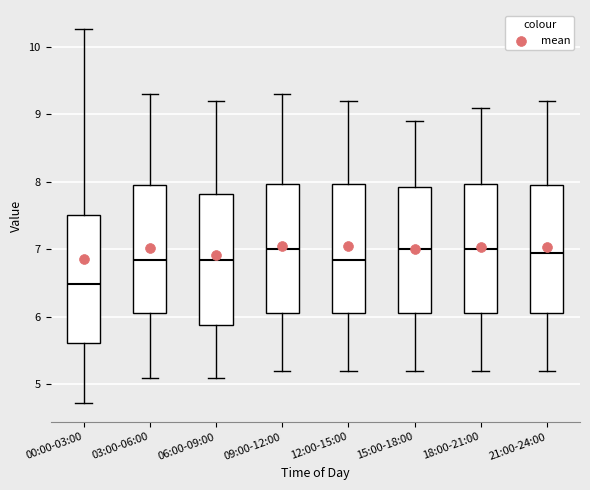

Where does the lower whisker of the box for 18:00-21:00 end on the y-axis? The values are not printed on the chart, so give them approximately, as read against the axis.

5.2